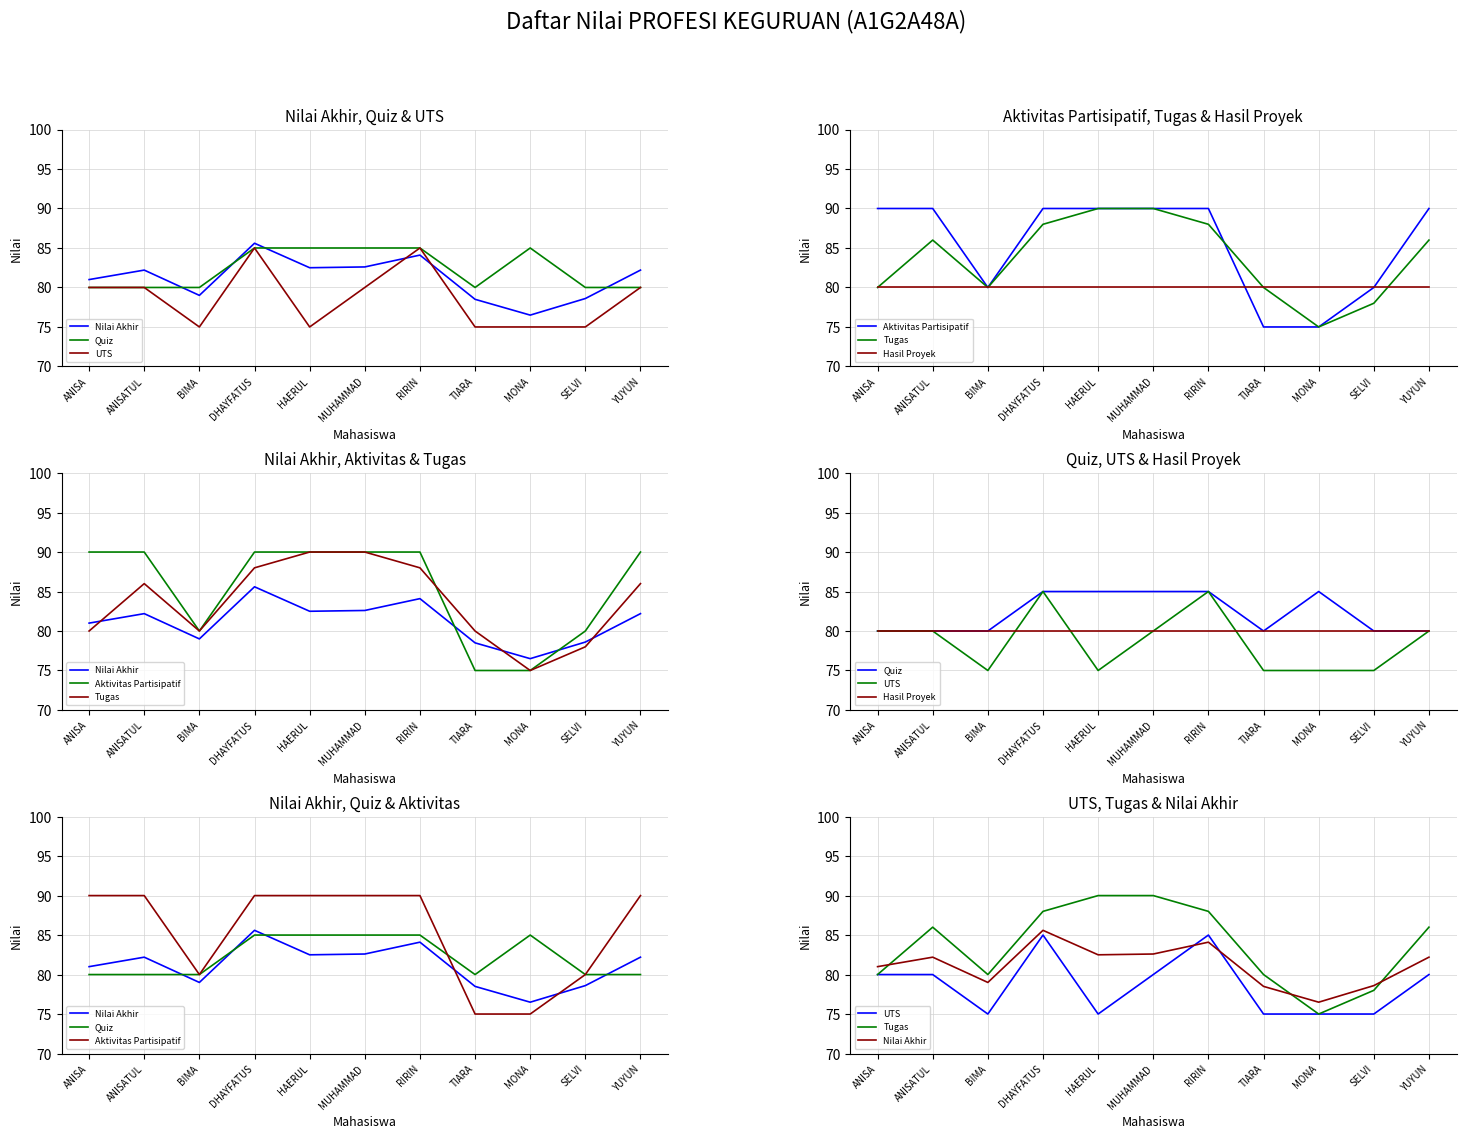

What is the spread (max minus min) of values at RIRIN?

10.0